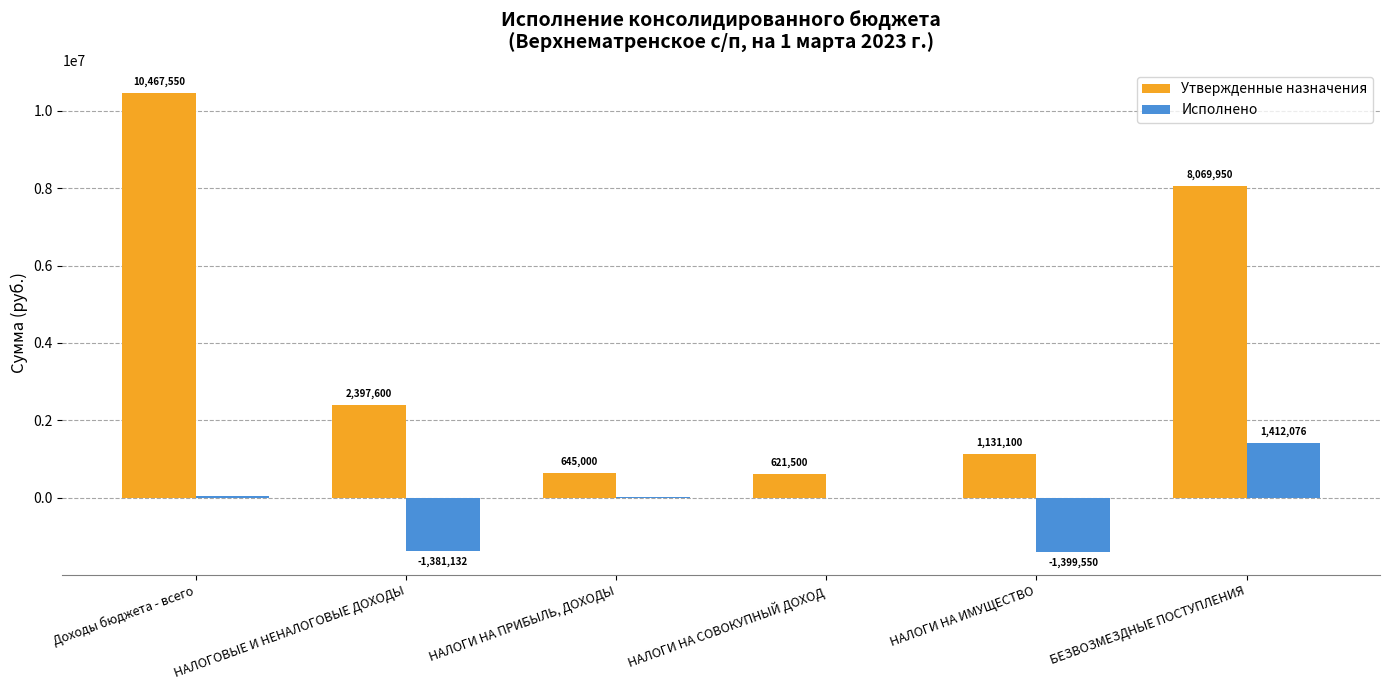

What is the highest value of the Исполнено series?

1412076.1